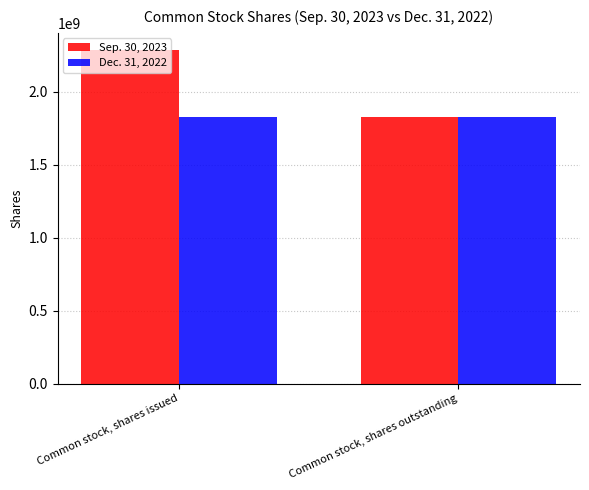

What is the highest value of the Sep. 30, 2023 series?

2290134335